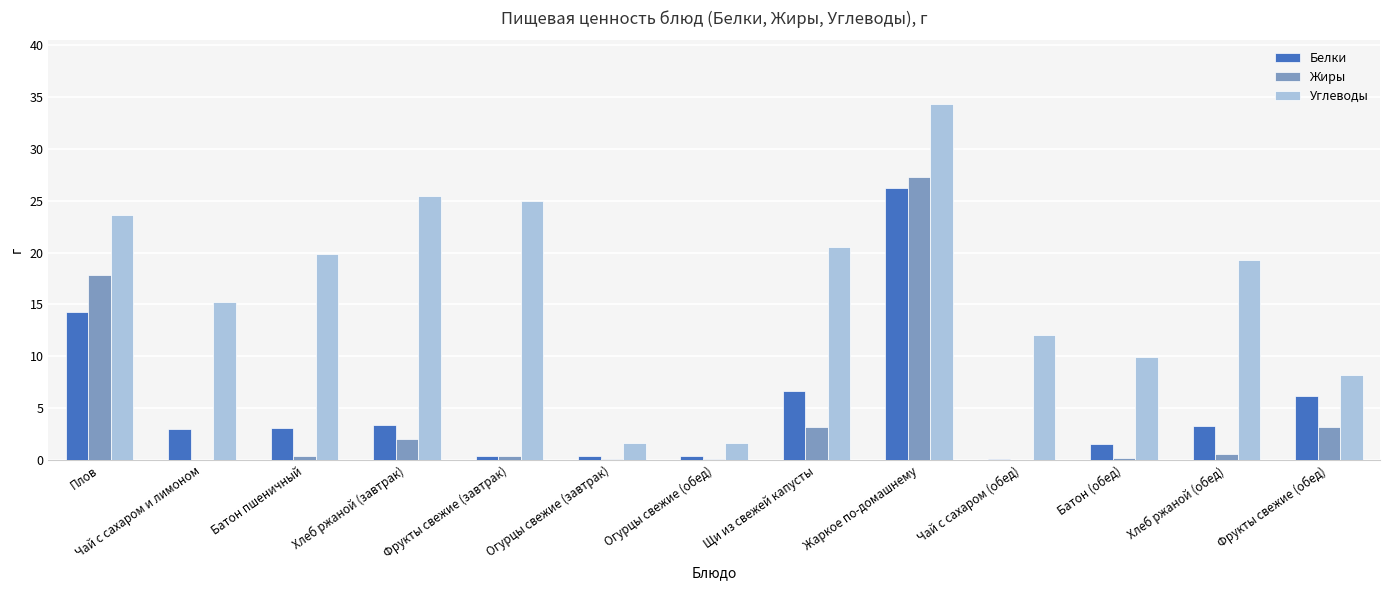

Which series has the largest total across all categories?

Углеводы